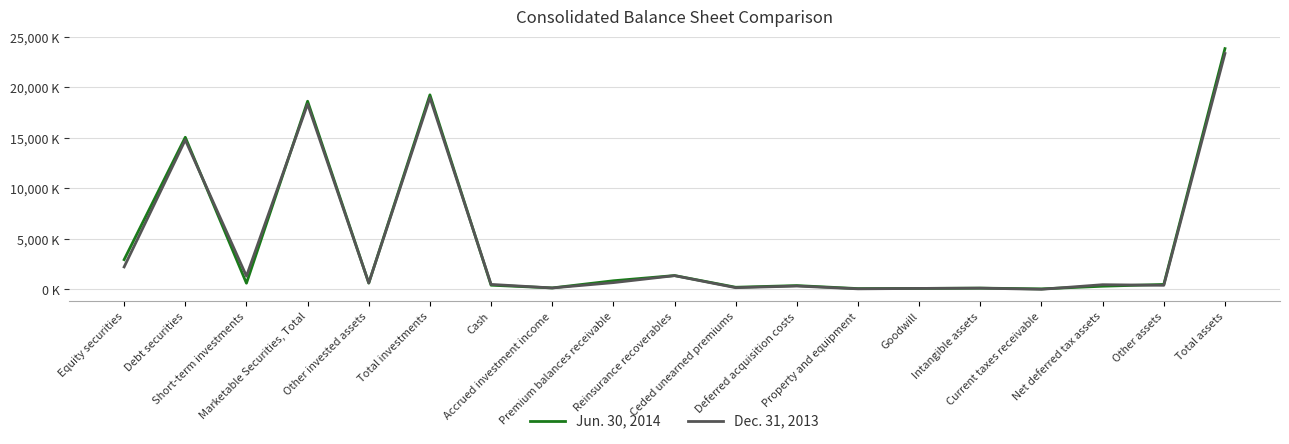

The value of Dec. 31, 2013 at Debt securities is 25680486. True or false?

False